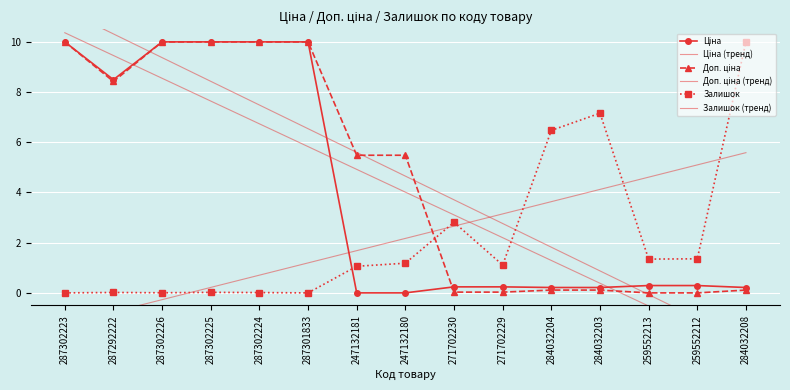

Reading right to left, list all the values displayed in this chart.

Ціна: 0.2	0.3	0.3	0.2	0.2	0.2	0.2	0.0	0.0	10.0	10.0	10.0	10.0	8.5	10.0
Ціна (тренд): -2.3	-1.4	-0.5	0.4	1.3	2.2	3.1	4.0	4.9	5.8	6.7	7.6	8.5	9.5	10.4
Доп. ціна: 0.1	0.0	0.0	0.1	0.1	0.0	0.0	5.5	5.5	10.0	10.0	10.0	10.0	8.4	10.0
Доп. ціна (тренд): -2.0	-1.0	-0.1	0.9	1.8	2.8	3.7	4.7	5.6	6.5	7.5	8.4	9.4	10.3	11.3
Залишок: 10.0	1.4	1.3	7.2	6.5	1.1	2.8	1.2	1.1	0.0	0.0	0.0	0.0	0.0	0.0
Залишок (тренд): 5.6	5.1	4.6	4.1	3.6	3.1	2.7	2.2	1.7	1.2	0.7	0.2	-0.3	-0.8	-1.2